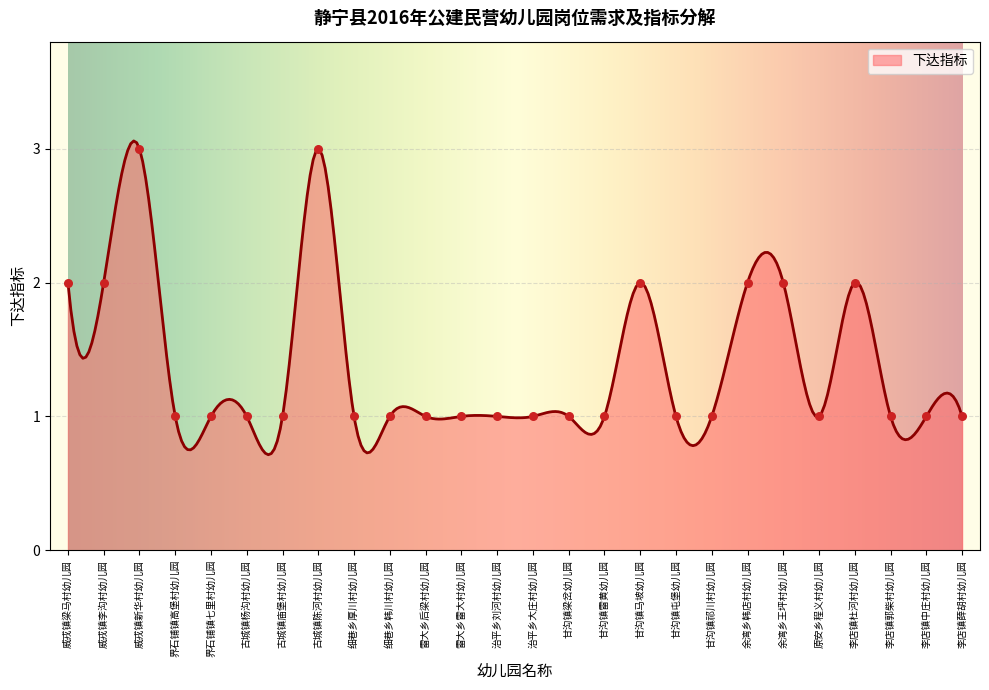

What is the ratio of the value at 威戎镇新华村幼儿园 to the value at 古城镇庙堡村幼儿园?

3.0